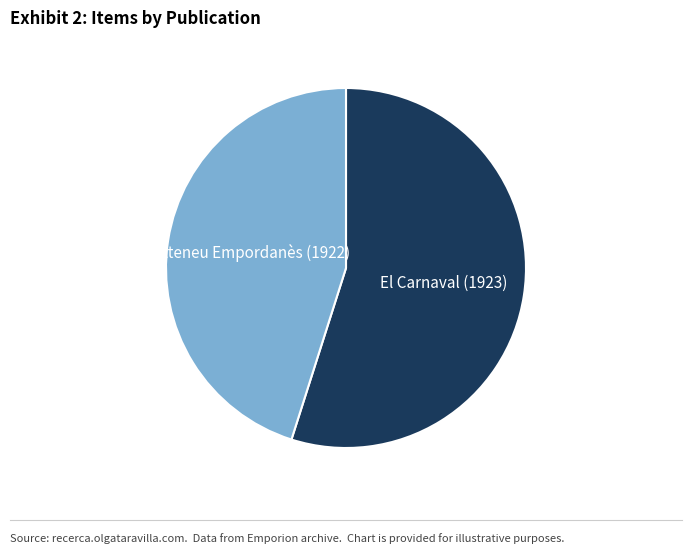

The El Carnaval (1923) slice represents 55% of the pie. True or false?

True